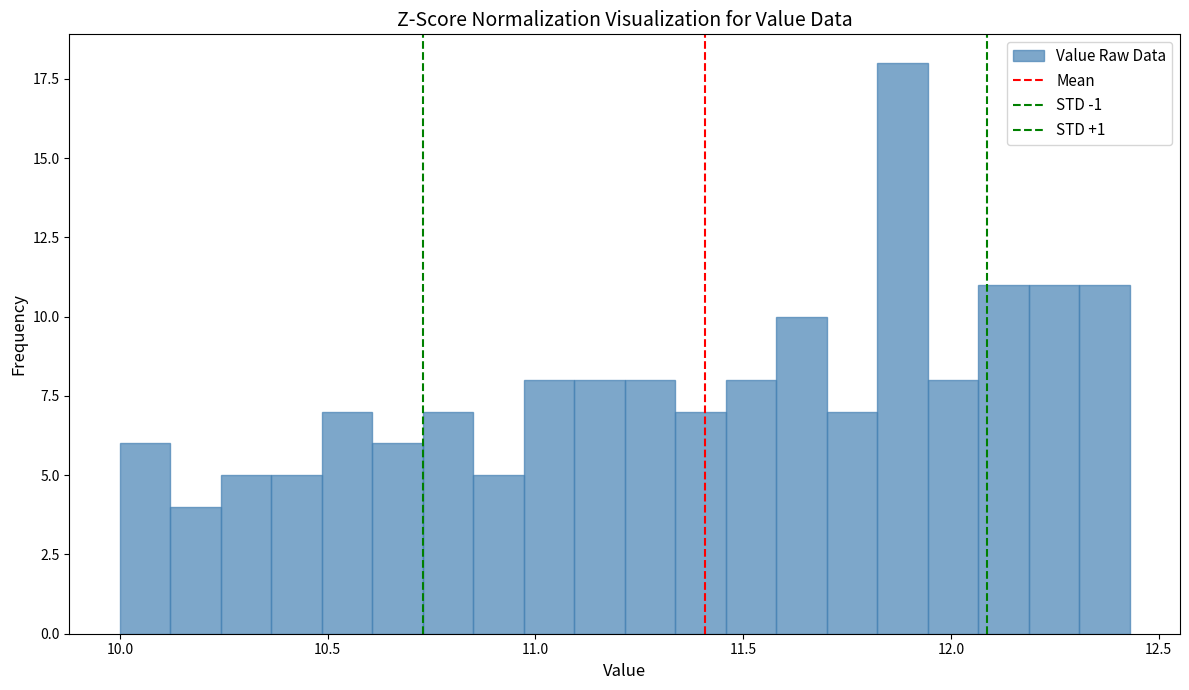

Read against the x-axis, roughly where is the centre of the tallest bar?

11.90